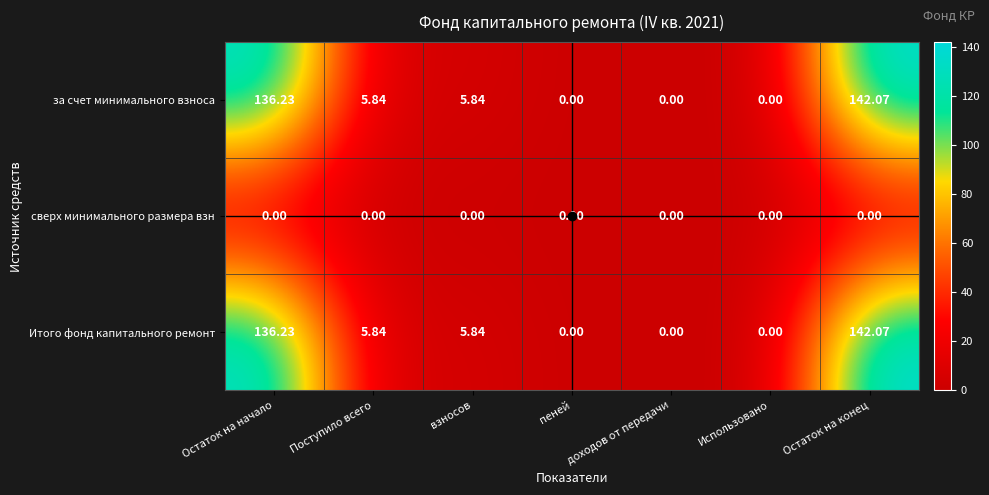

At which label does Итого фонд капитального ремонт first exceed 5?

Остаток на начало